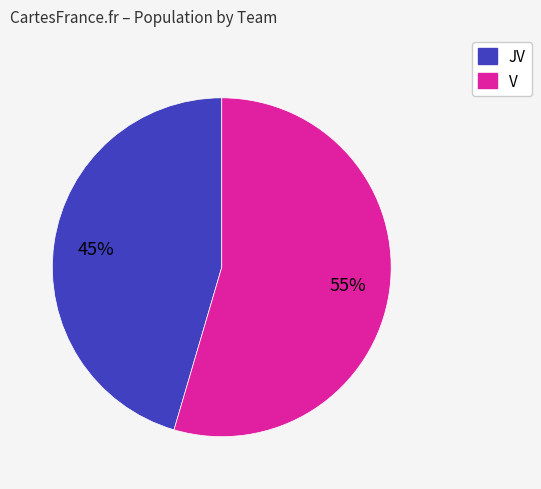

What is the largest slice in the pie chart?

V